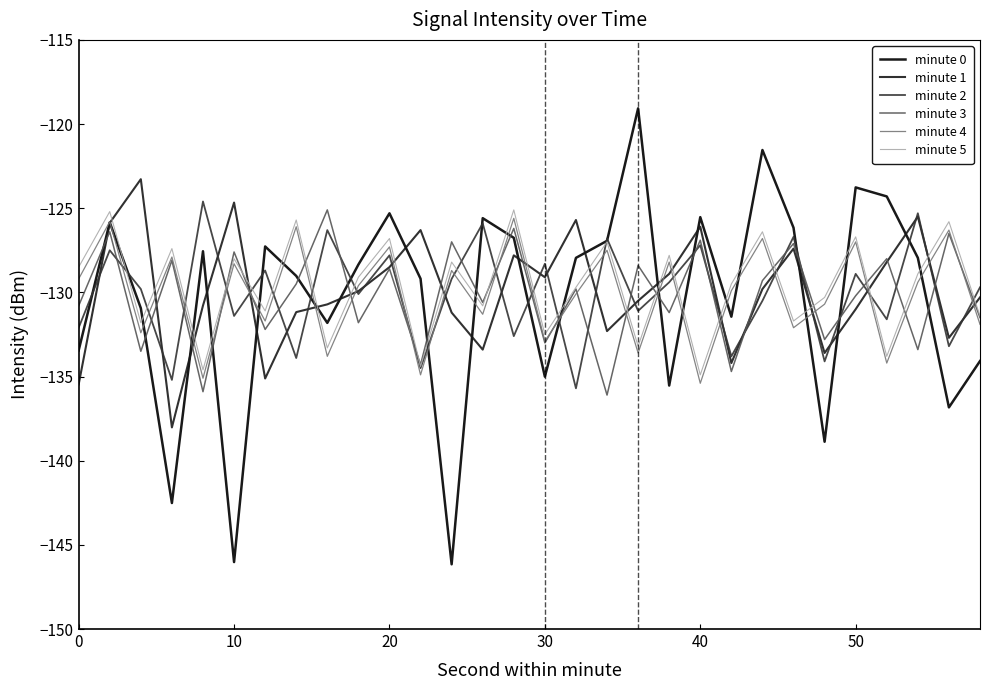

What is the maximum value shown in the chart?

-119.1